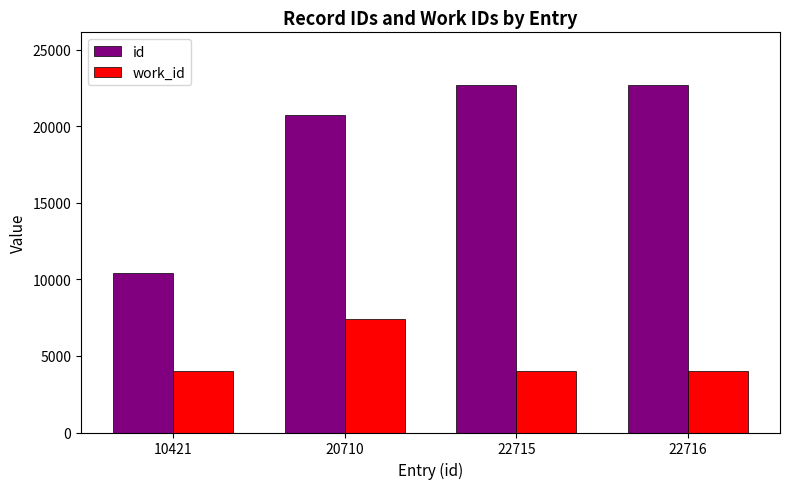

Which series has the widest spread of values?

id